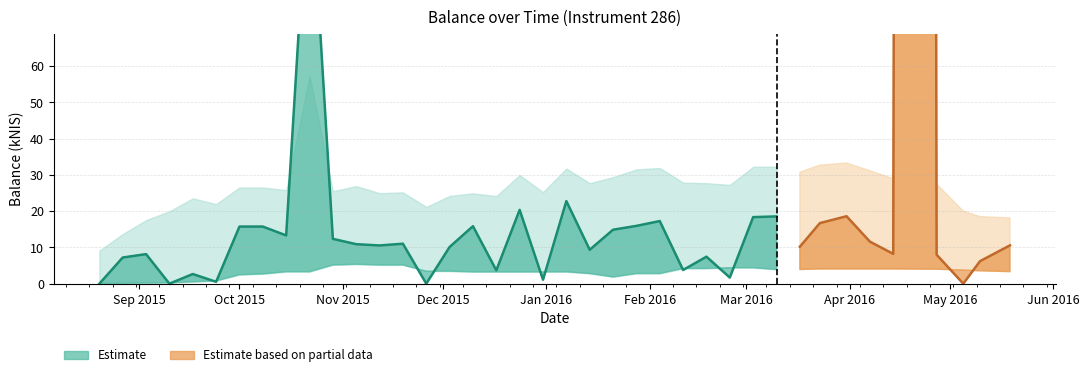

Rank the categories by value from highest to lowest.

2016-04-21, 2015-10-22, 2016-01-07, 2015-12-24, 2016-03-31, 2016-03-10, 2016-03-03, 2016-02-04, 2016-03-23, 2016-01-28, 2015-12-10, 2015-10-01, 2015-10-08, 2016-01-21, 2015-10-15, 2015-10-29, 2016-04-07, 2015-11-19, 2015-11-05, 2016-05-19, 2015-11-12, 2016-03-17, 2015-12-03, 2016-01-14, 2016-04-14, 2015-09-03, 2016-04-27, 2016-02-18, 2015-08-27, 2016-05-10, 2016-02-11, 2015-12-17, 2015-09-17, 2016-02-25, 2015-12-31, 2015-09-24, 2015-08-20, 2015-09-10, 2015-11-26, 2016-05-05